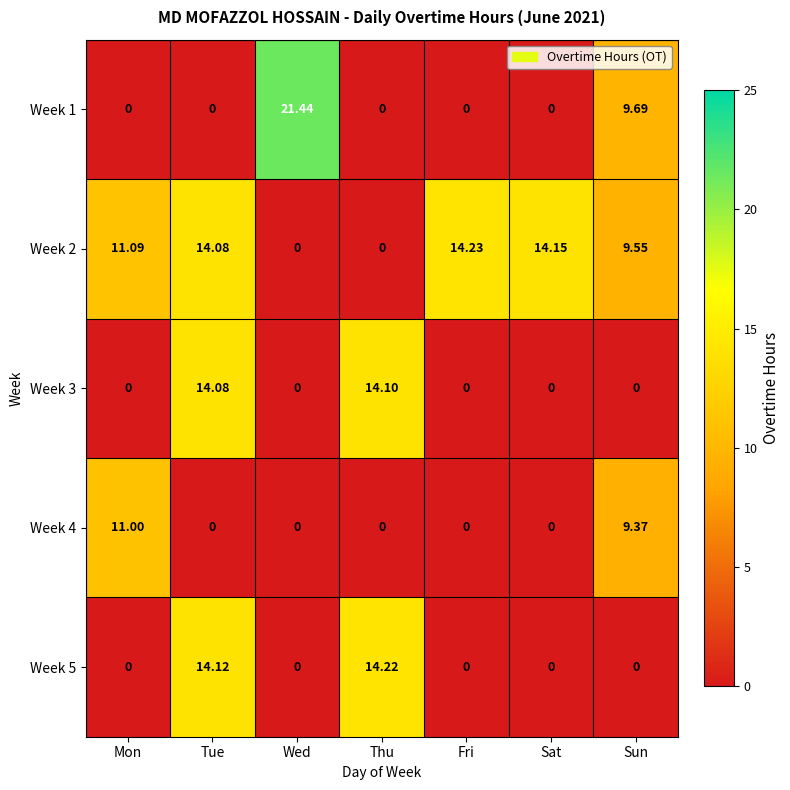

How many values in Week 1 are above zero?

2